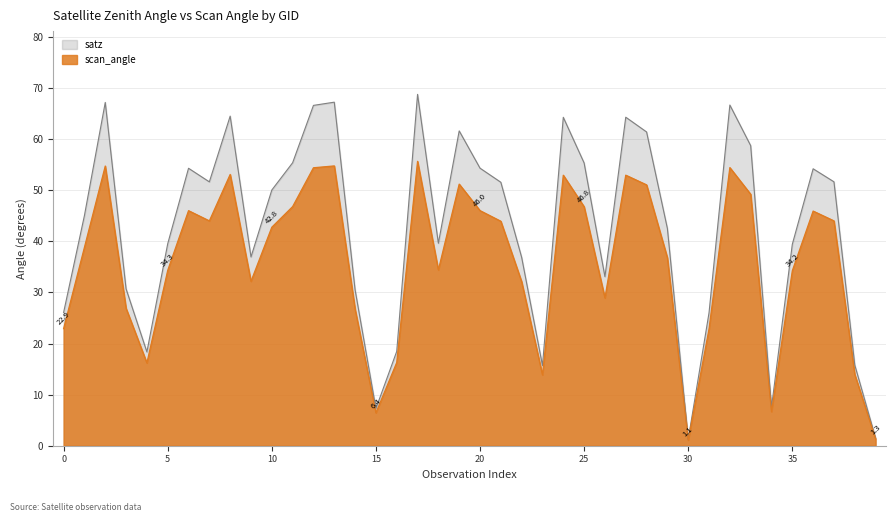

True or false: scan_angle and satz intersect in this chart.

False